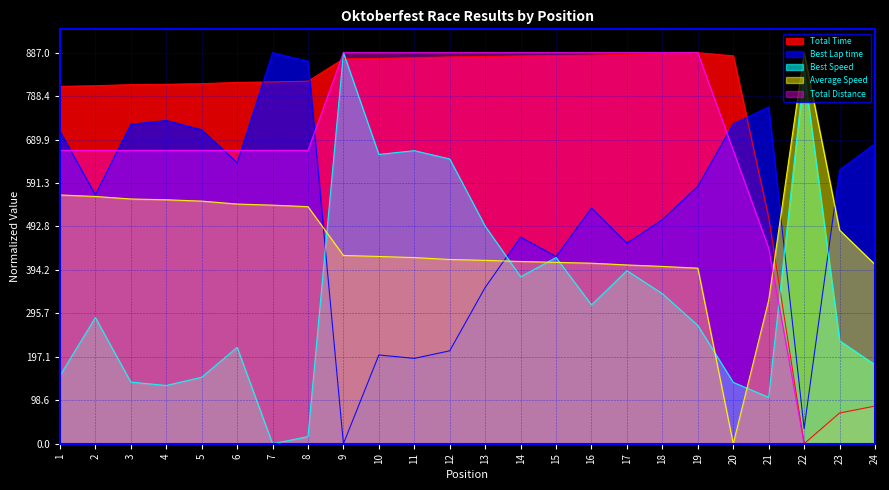

Which series has the largest total across all categories?

Total Time